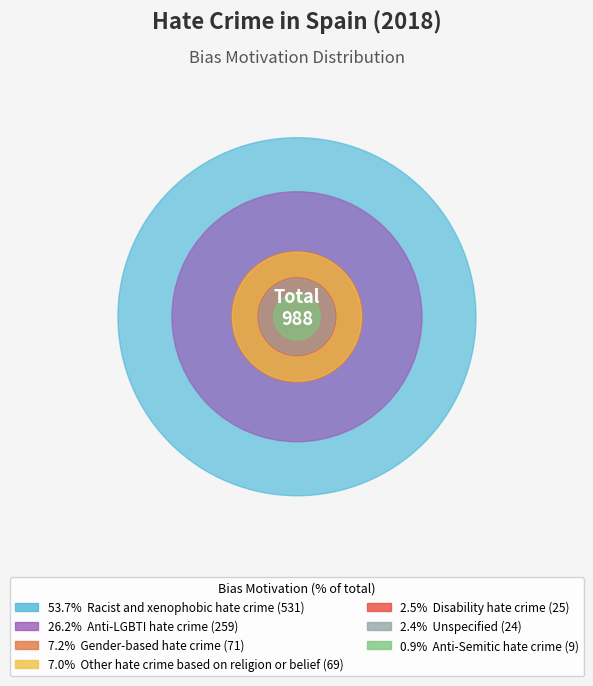

What is the smallest slice in the pie chart?

Anti-Semitic hate crime